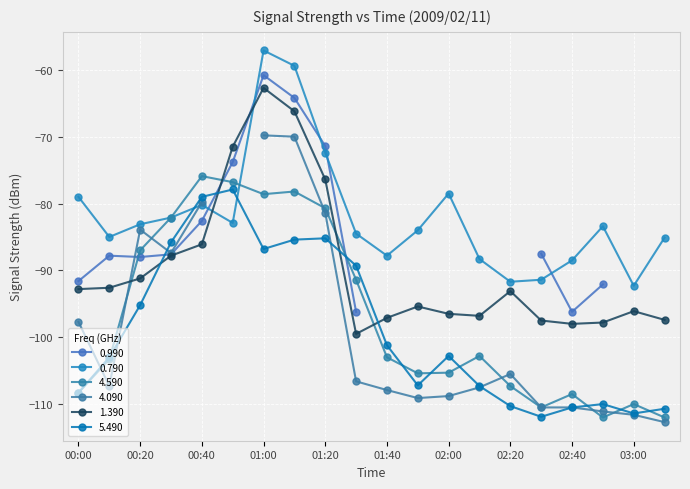

How many data points in 5.490 are above -102?

9